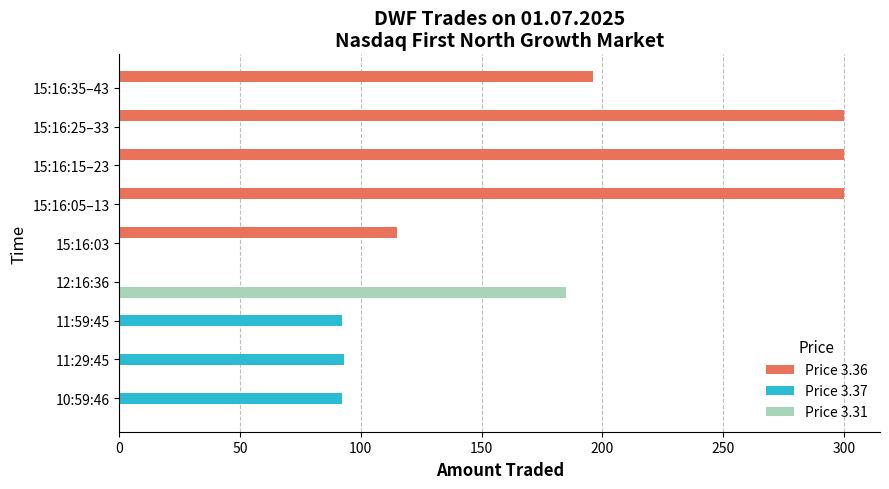

What is the sum of all Price 3.36 values?

1211